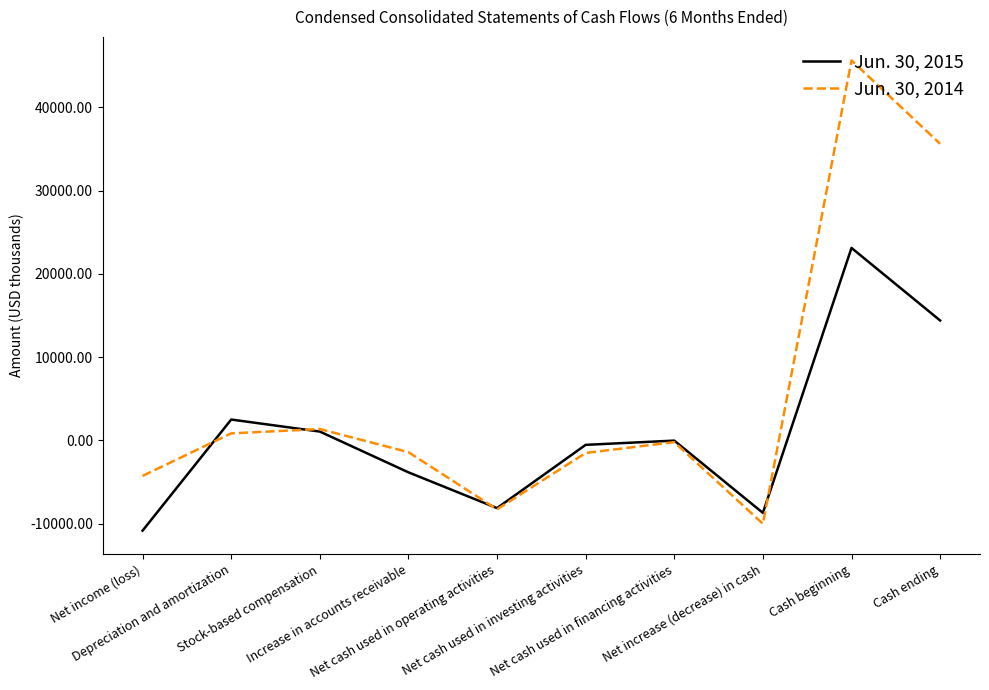

What value does the Jun. 30, 2015 series have at Net increase (decrease) in cash?

-8714